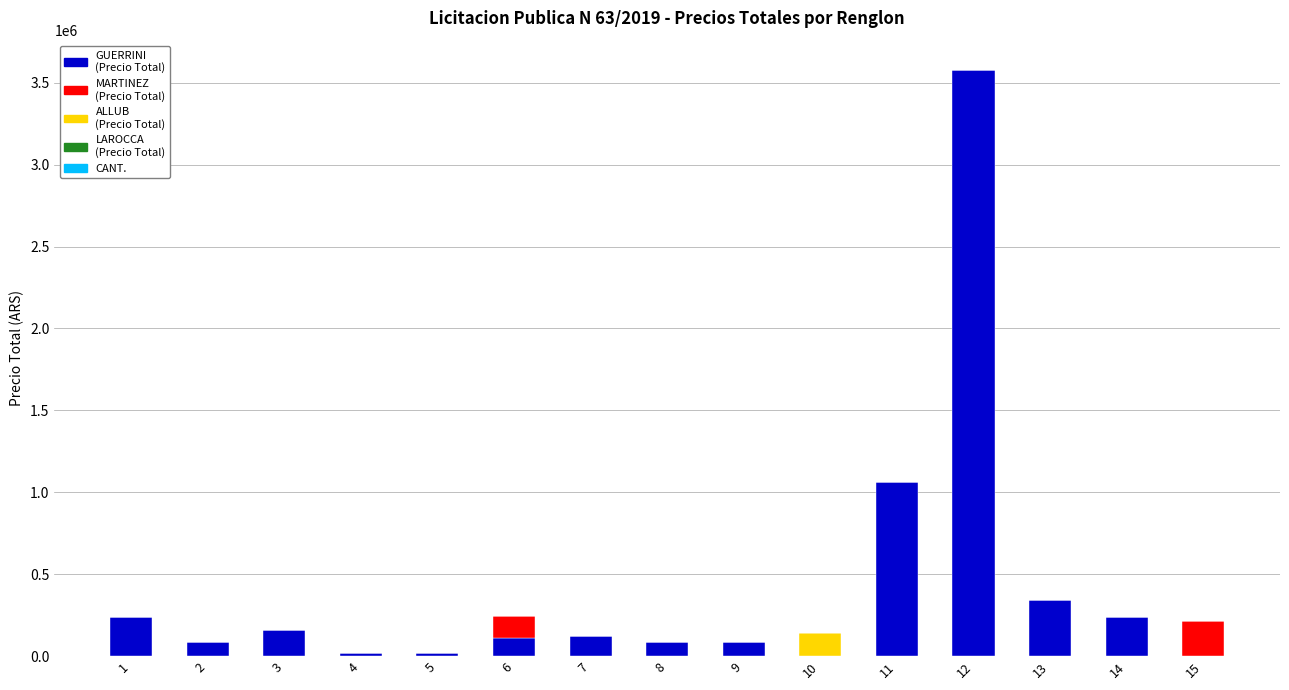

Are the bars horizontal?

No